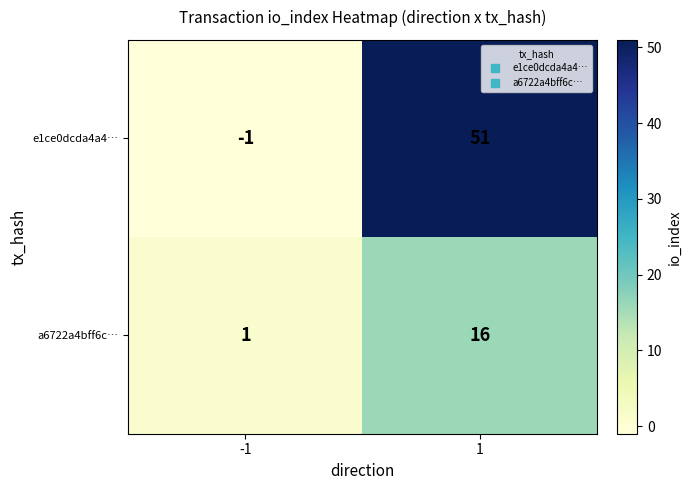

Reading right to left, transcribe all the data shown in this chart.

e1ce0dcda4a4…: 1=51	-1=-1
a6722a4bff6c…: 1=16	-1=1